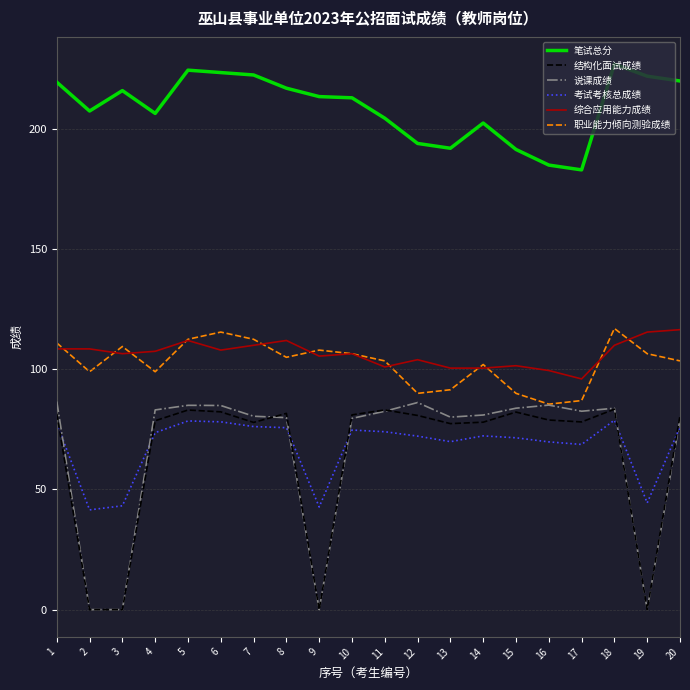

What is the maximum value shown in the chart?

227.0